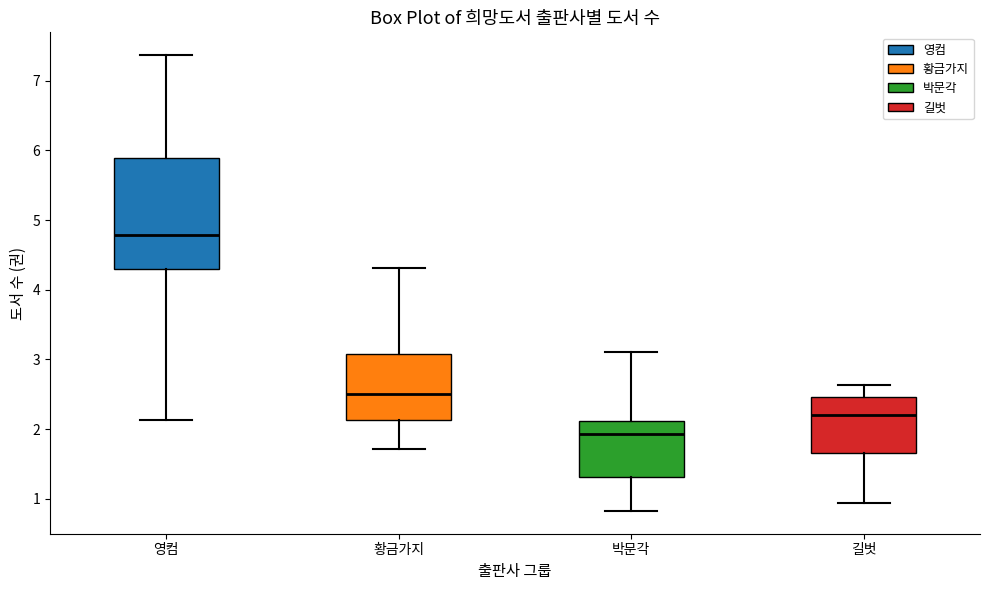

Reading left to right, transcribe this box plot: for each box, give where its median line is, the range the box spans, and where its two whiskers end, as read against the y-axis. The values are not printed on the chart, so give them approximately, as read against the axis.

영컴: median 4.8, box 4.3 to 5.9, whiskers 2.1 to 7.4
황금가지: median 2.5, box 2.1 to 3.1, whiskers 1.7 to 4.3
박문각: median 1.9, box 1.3 to 2.1, whiskers 0.8 to 3.1
길벗: median 2.2, box 1.7 to 2.5, whiskers 0.9 to 2.6